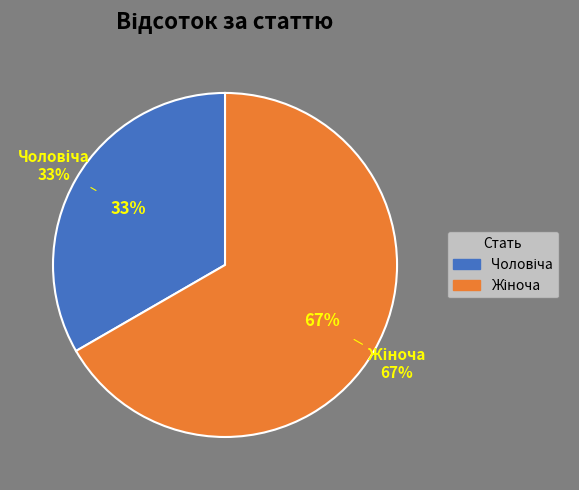

Is there a majority slice in this chart?

Yes